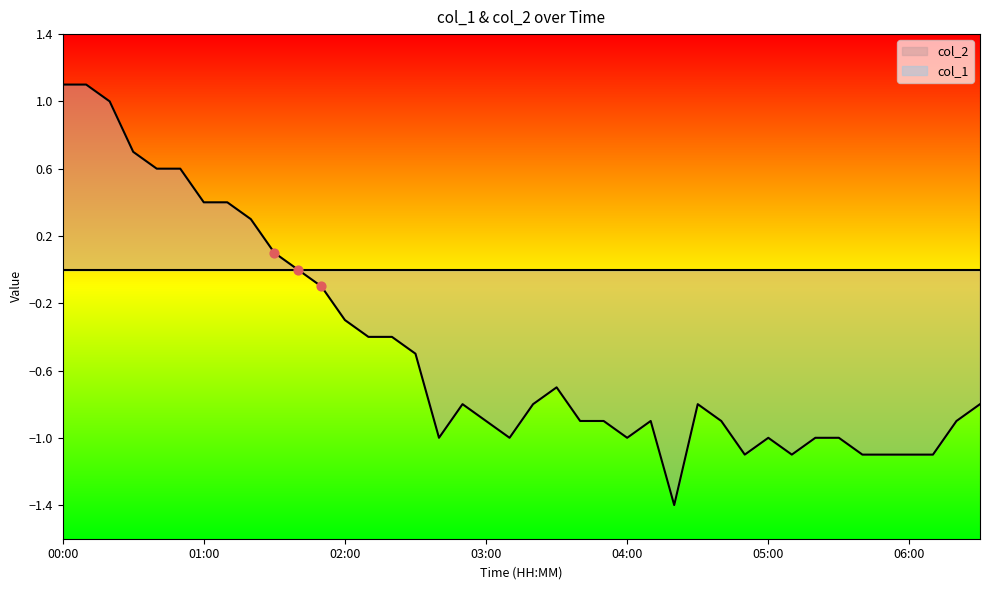

Which has a higher value, 00:20 or 00:30?

00:20